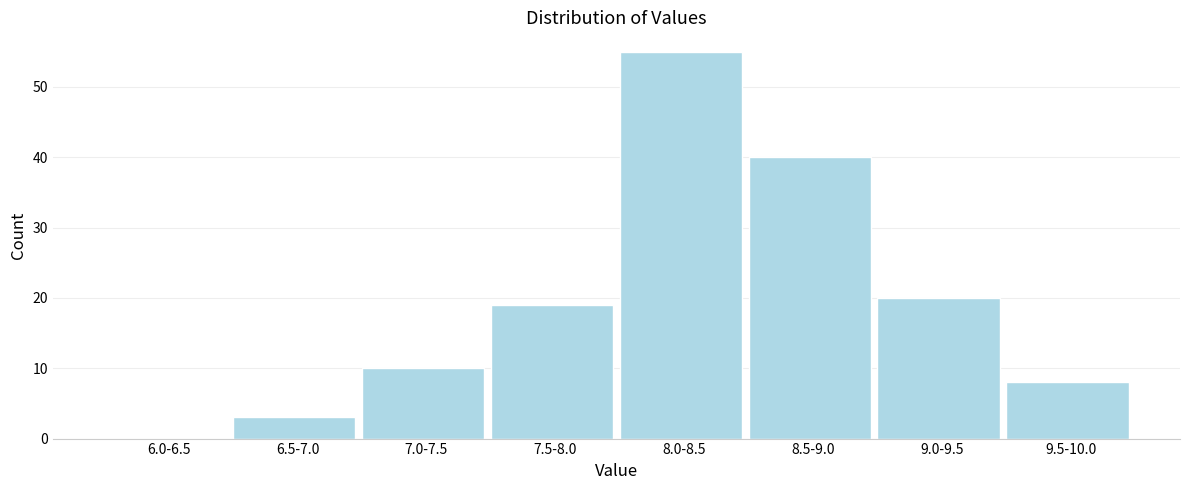

Reading right to left, extract all data points from this chart.

9.5-10.0=8	9.0-9.5=20	8.5-9.0=40	8.0-8.5=55	7.5-8.0=19	7.0-7.5=10	6.5-7.0=3	6.0-6.5=0